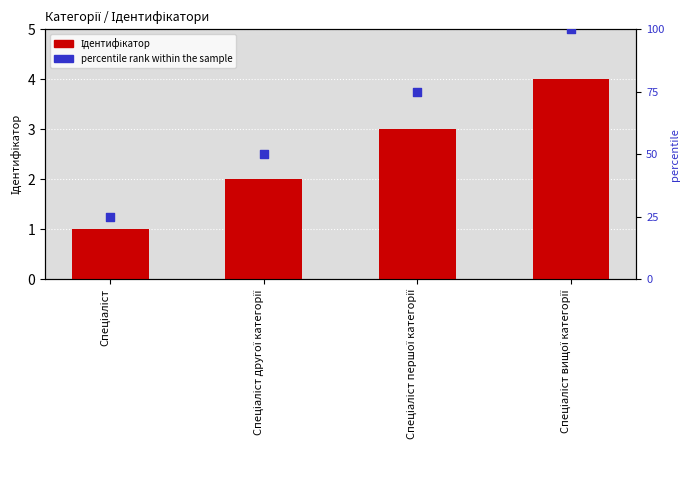

What are all the series names shown in the legend?

Ідентифікатор, percentile rank within the sample